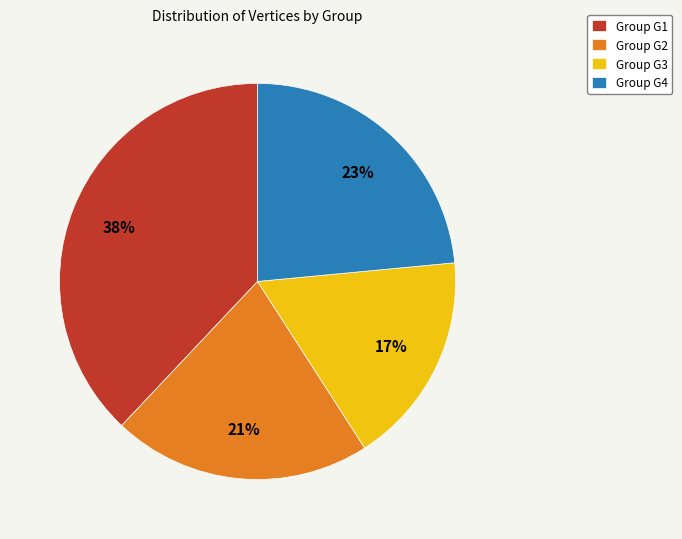

What is the smallest slice in the pie chart?

Group G3